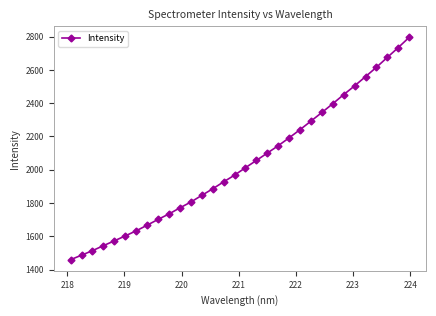

What is the average value?

2038.8